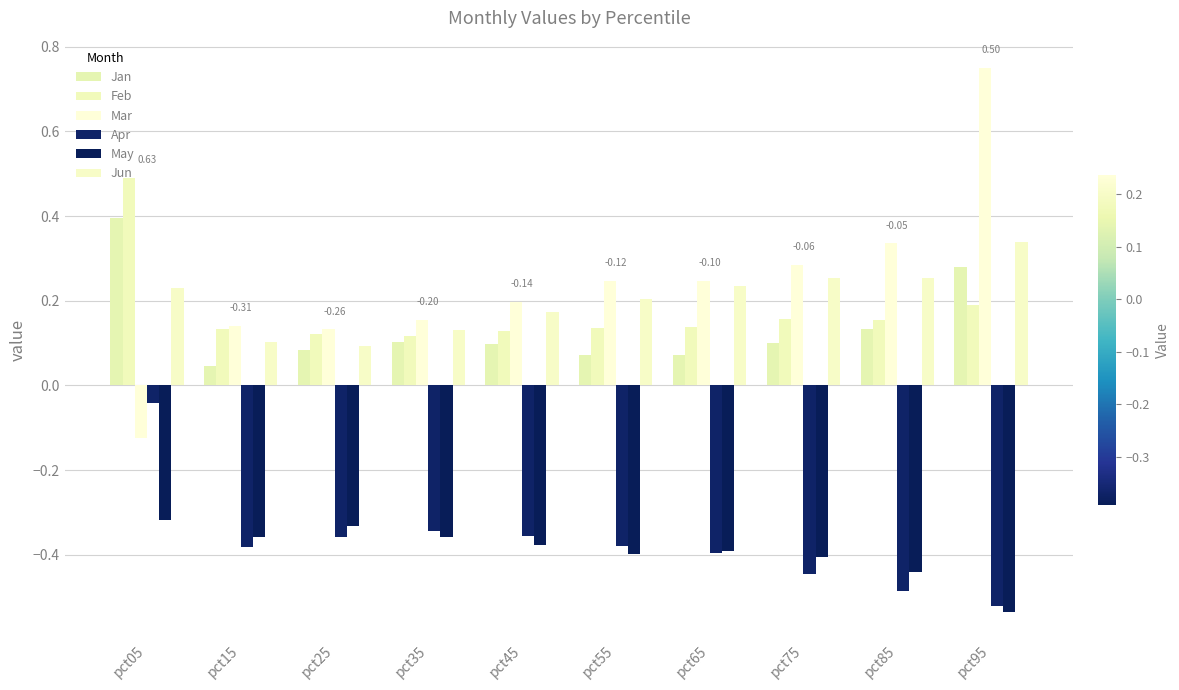

How many groups of bars are there?

10